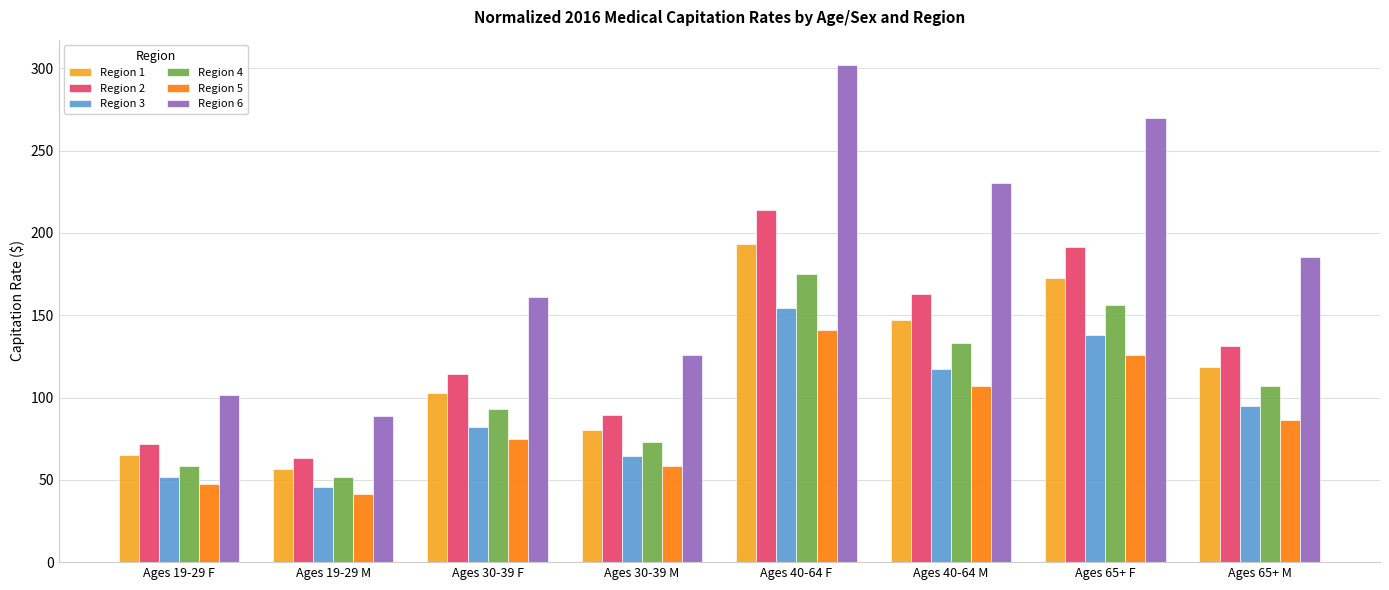

Which series has the largest range (max minus min)?

Region 6